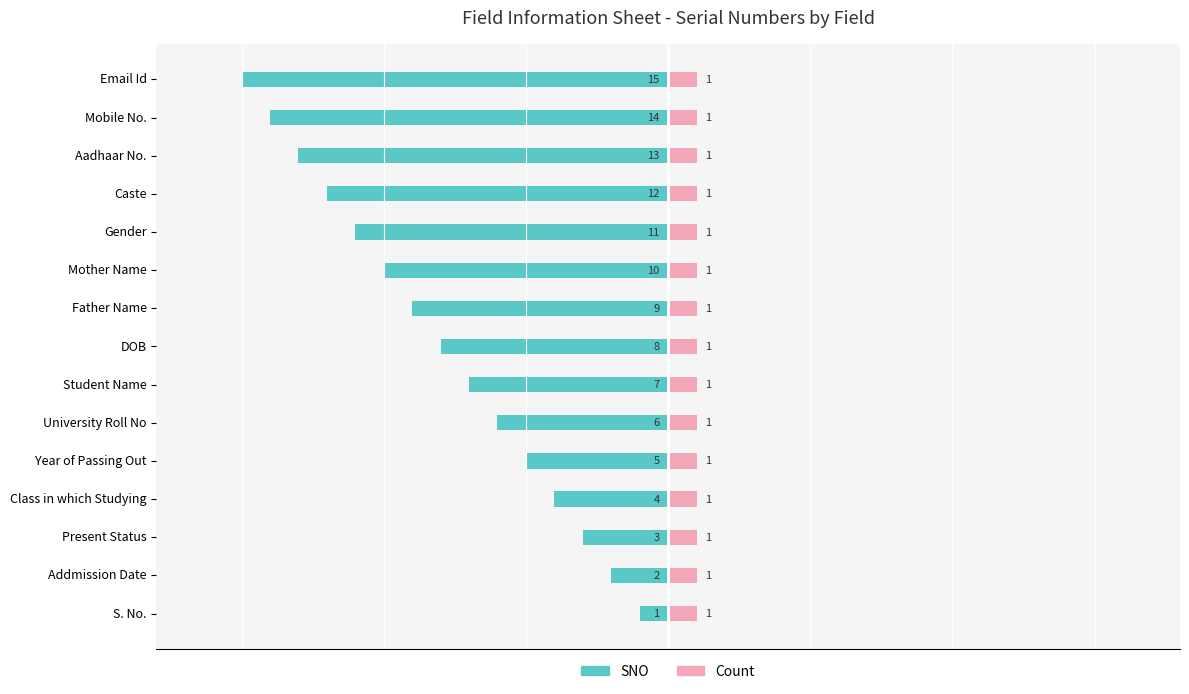

What is the value of the SNO bar at the 10th from the left?

-10.0